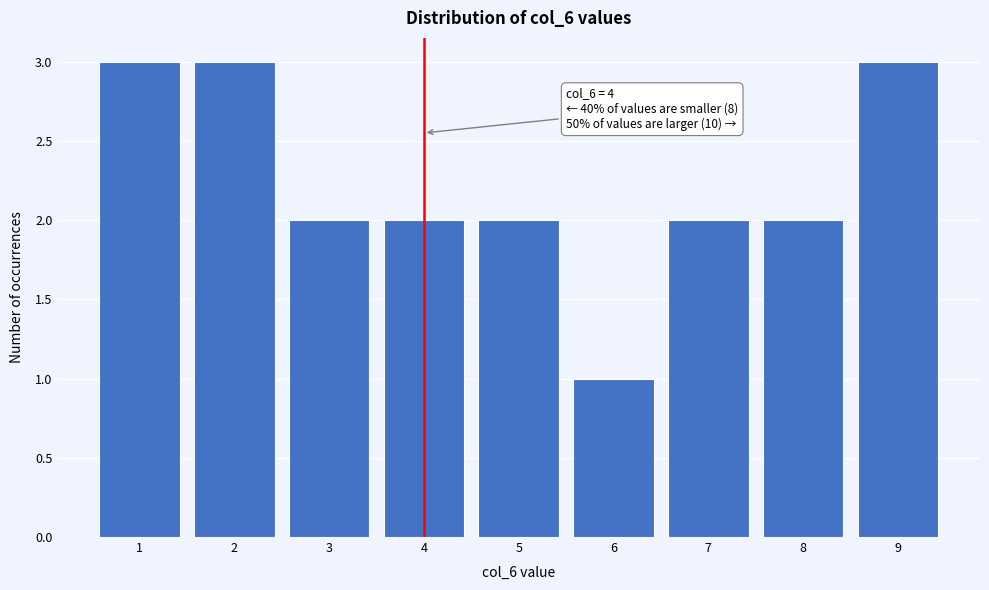

Reading left to right, list all the values displayed in this chart.

1=3	2=3	3=2	4=2	5=2	6=1	7=2	8=2	9=3